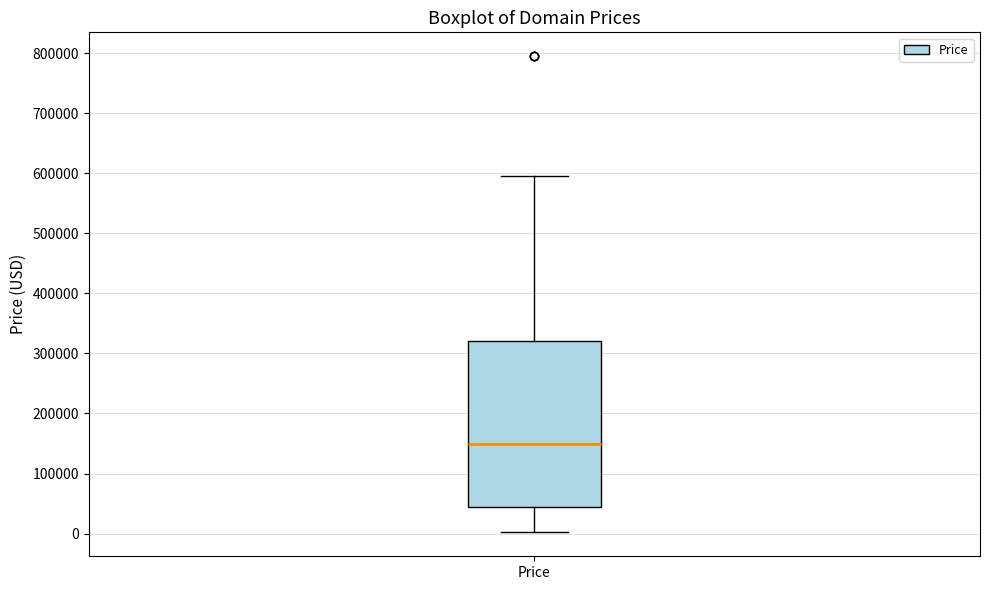

Read this box plot against the y-axis: the position of the median line, the range covered by the box, and the ends of both whiskers. The values are not printed on the chart, so give them approximately, as read against the axis.

median 150000, box 40000 to 320000, whiskers 0 to 590000